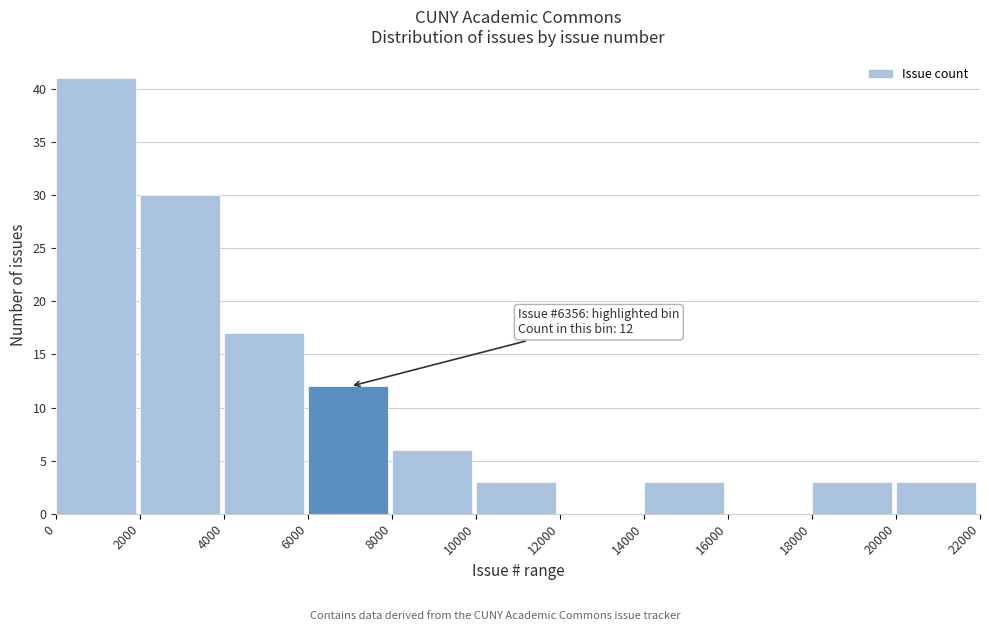

Which range on the x-axis has the tallest bar?

0 to 2000